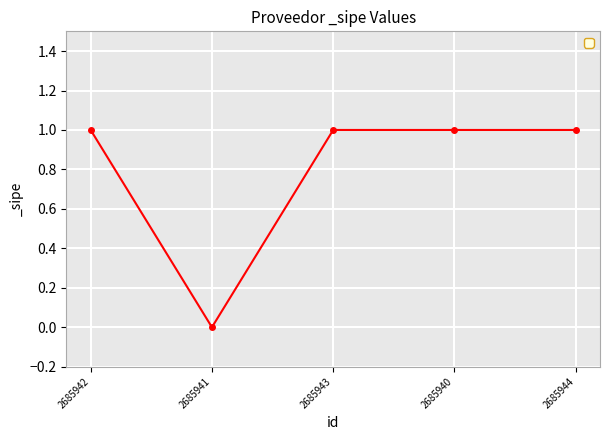

At which category does the data reach its first local valley?

2685941